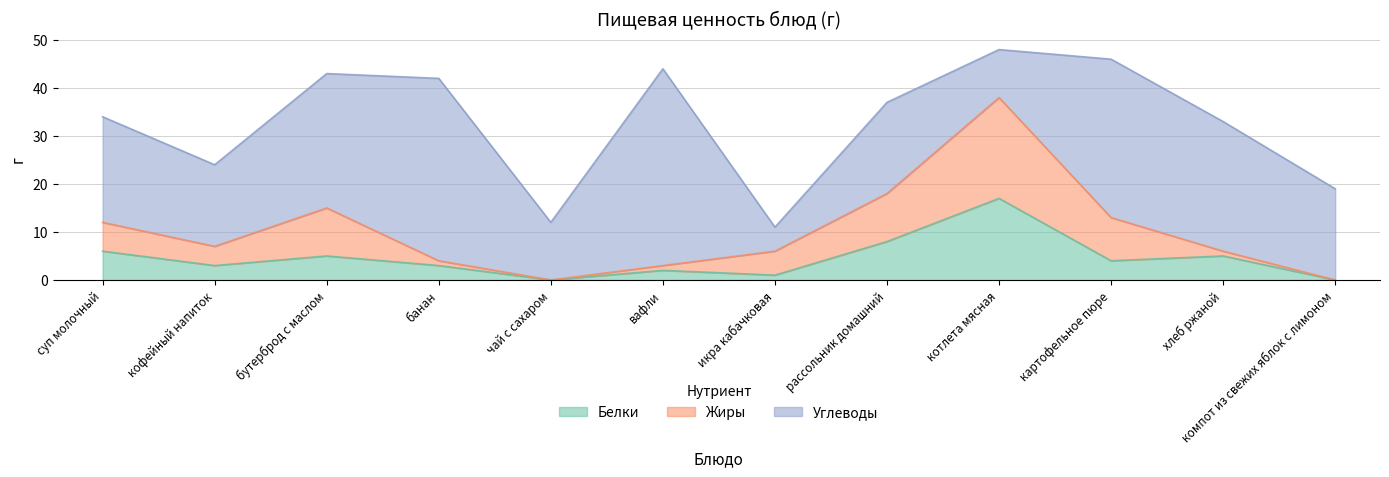

What is the sum of all Белки values?

54